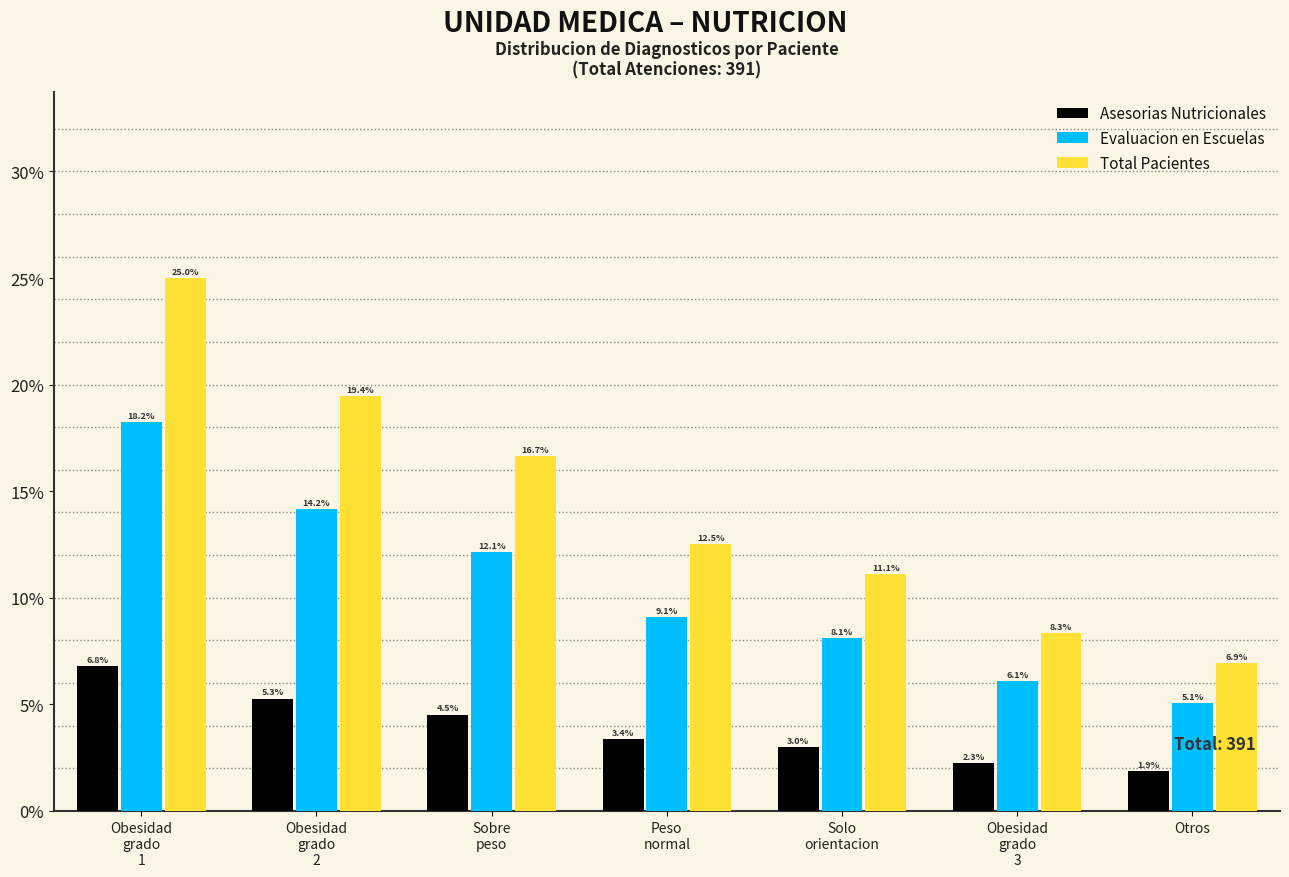

Does the chart contain any negative values?

No